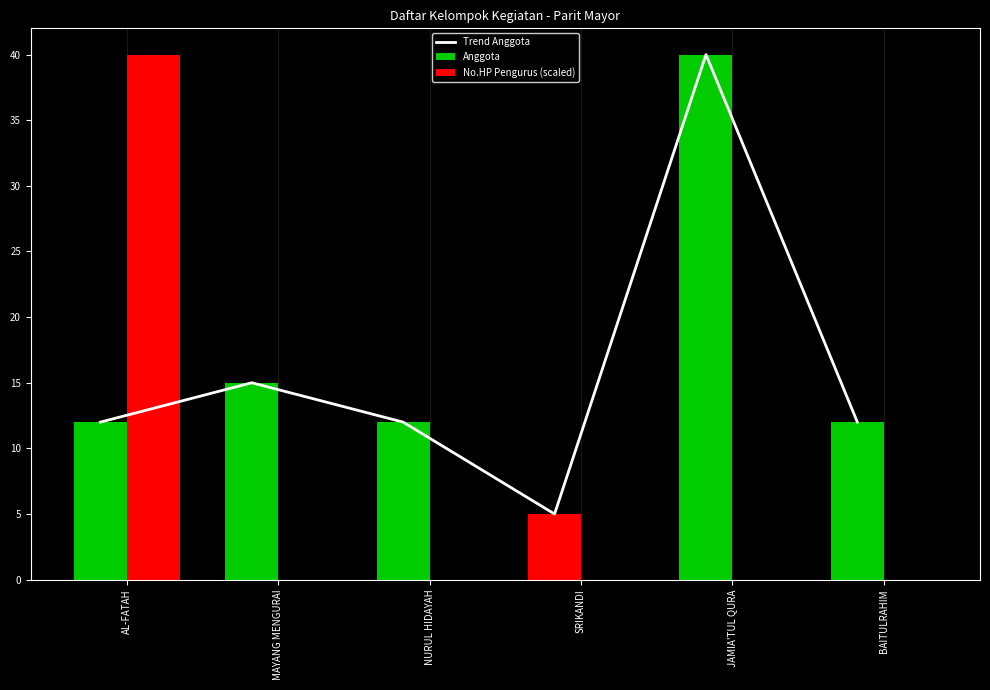

Is it true that Trend Anggota equals 5 at SRIKANDI?

True